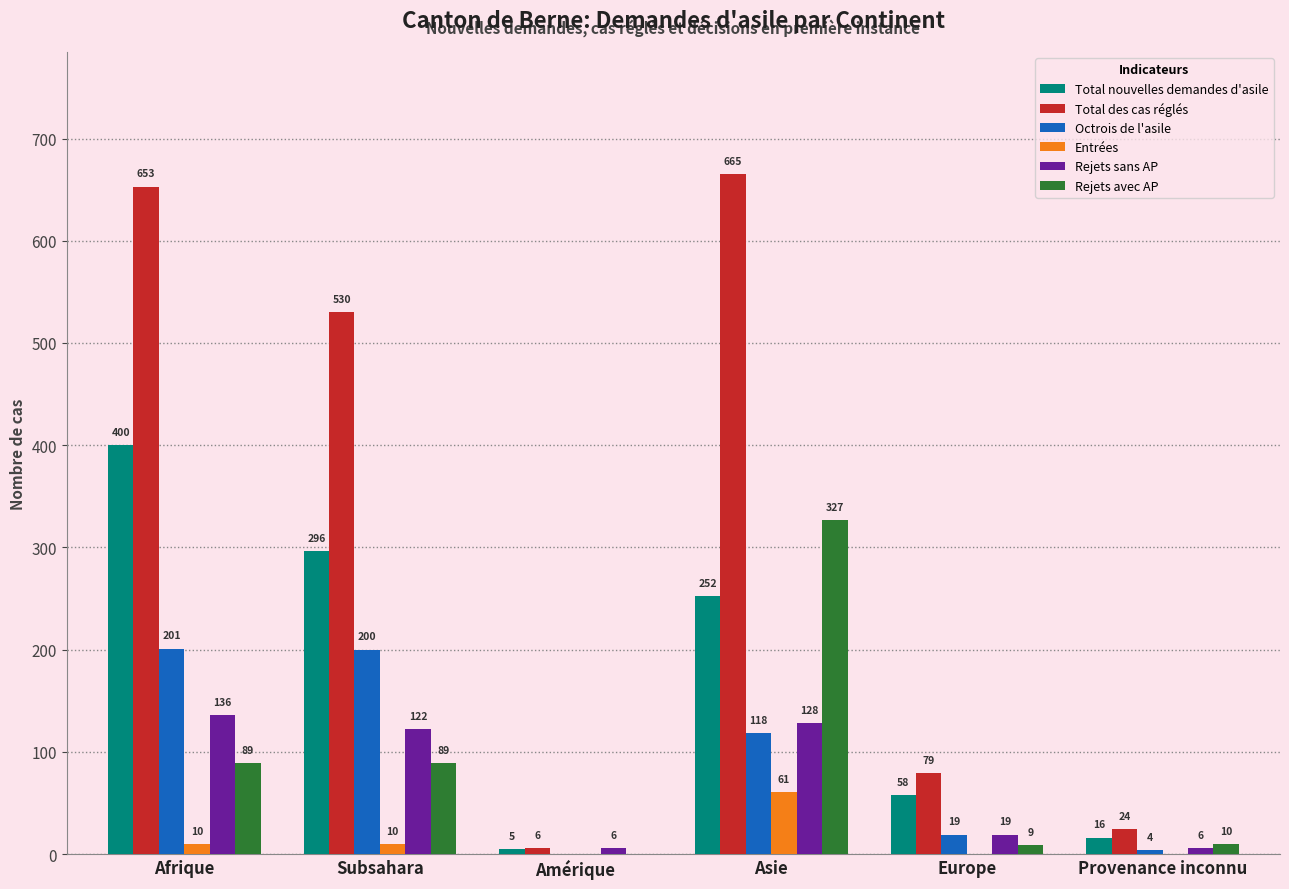

At which label does Rejets sans AP first exceed 122?

Afrique